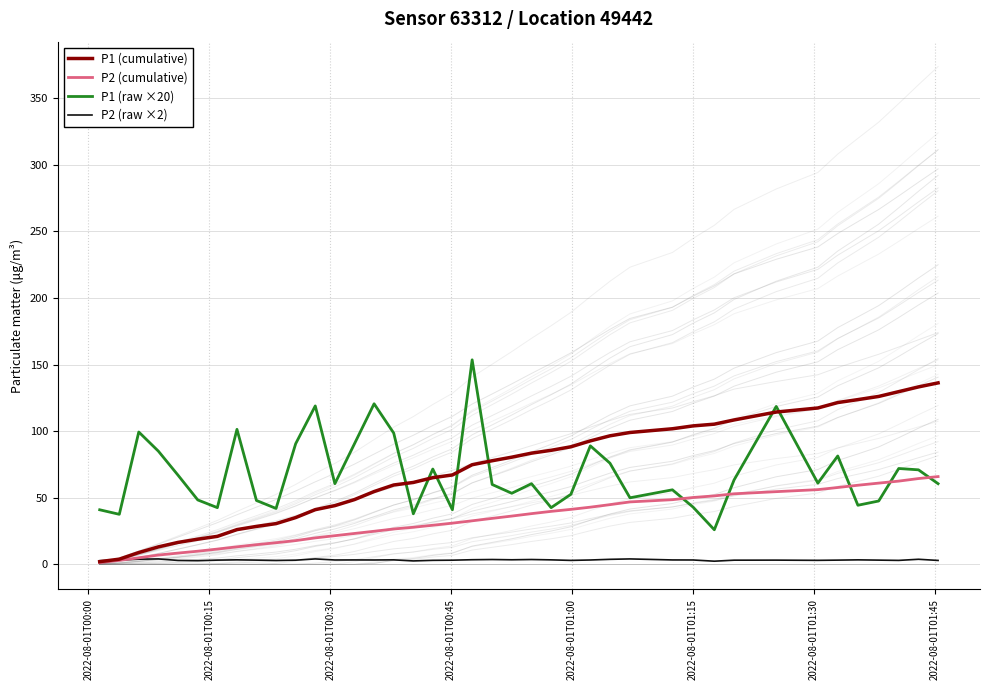

What is the maximum value for P2 (cumulative)?

65.9